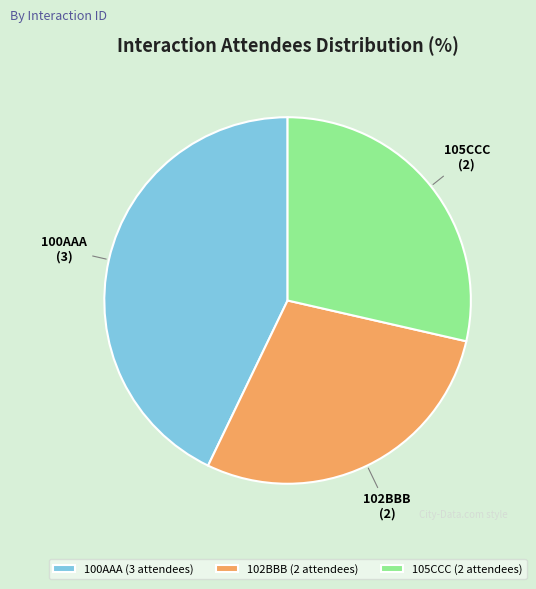

Approximately how many times larger is the value at 102BBB (2 attendees) compared to 105CCC (2 attendees)?

1.0